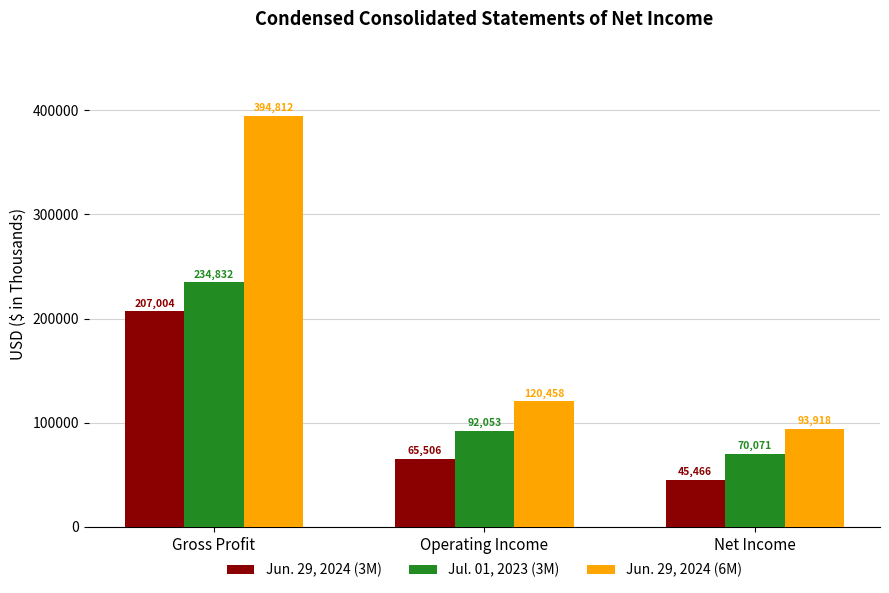

How many Jun. 29, 2024 (3M) values are between 45466 and 207004?

3